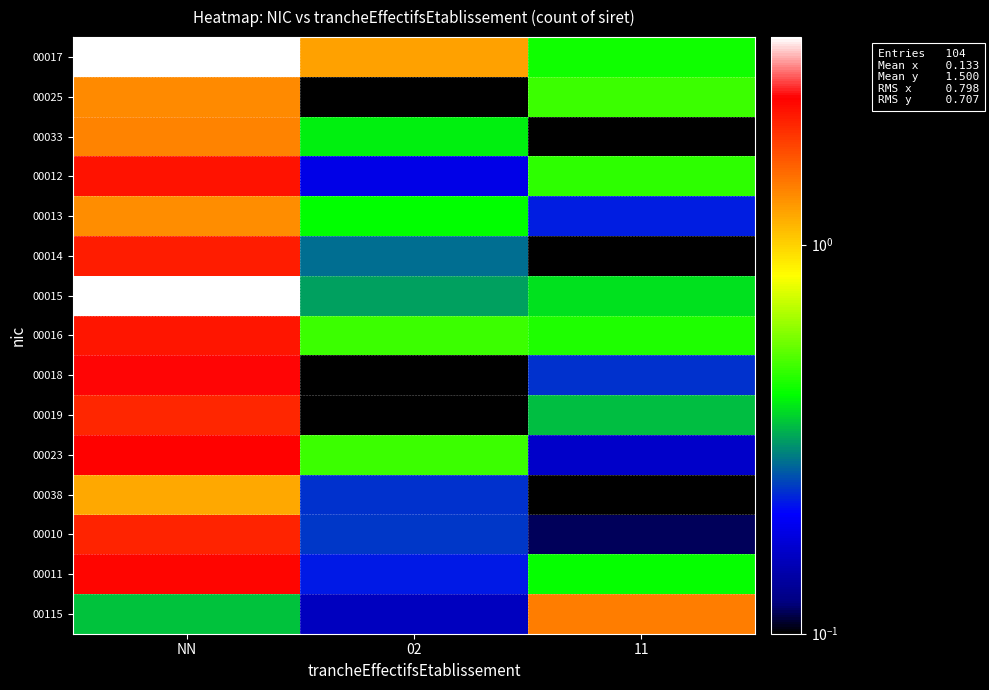

Reading left to right, extract all data points from this chart.

00017: NN=3.4	02=1.2	11=0.4
00025: NN=1.3	02=0.0	11=0.5
00033: NN=1.4	02=0.4	11=0.1
00012: NN=2.2	02=0.2	11=0.5
00013: NN=1.3	02=0.4	11=0.2
00014: NN=2.1	02=0.3	11=0.0
00015: NN=3.4	02=0.3	11=0.4
00016: NN=2.2	02=0.5	11=0.4
00018: NN=2.4	02=0.1	11=0.2
00019: NN=2.0	02=0.1	11=0.3
00023: NN=2.4	02=0.5	11=0.2
00038: NN=1.2	02=0.2	11=0.1
00010: NN=2.1	02=0.2	11=0.1
00011: NN=2.3	02=0.2	11=0.4
00115: NN=0.4	02=0.2	11=1.4